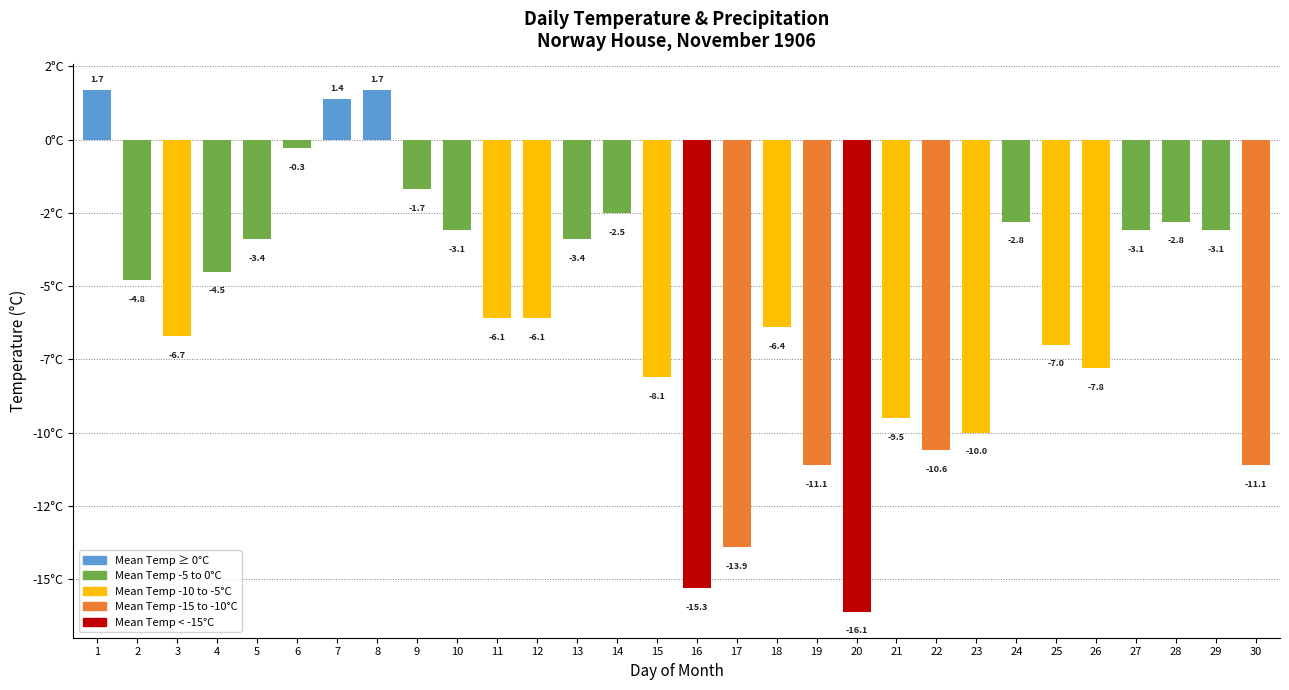

What is the difference between the values at 29 and 7?

4.5